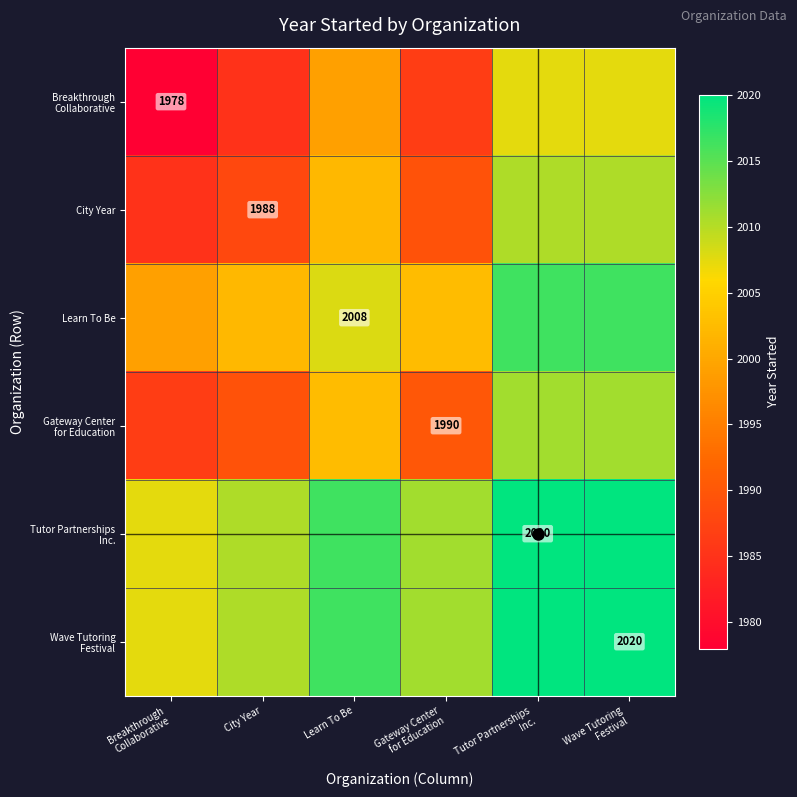

The value of City Year at City Year is 3446.7. True or false?

False